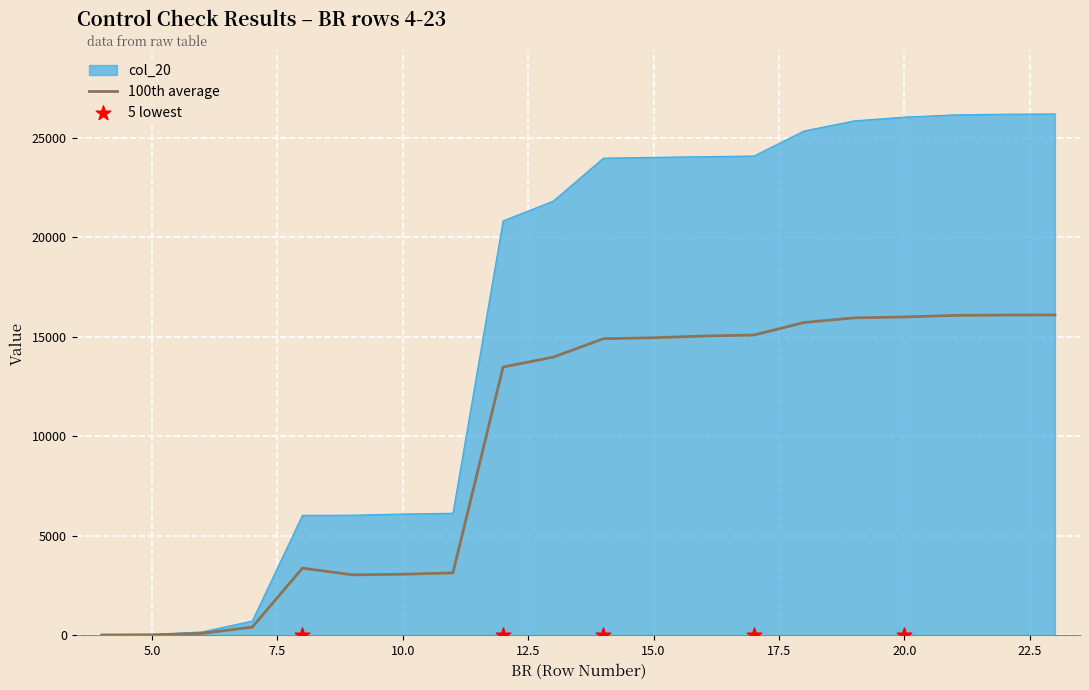

Which series has the widest spread of Y values?

col_20